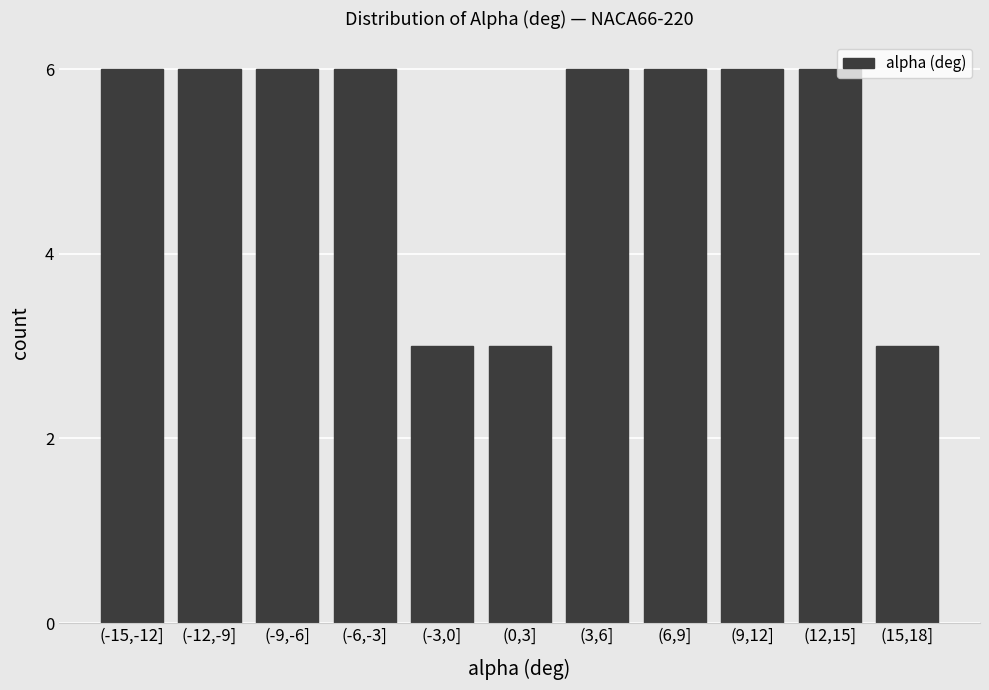

Reading left to right, extract all data points from this chart.

(-15,-12]=6	(-12,-9]=6	(-9,-6]=6	(-6,-3]=6	(-3,0]=3	(0,3]=3	(3,6]=6	(6,9]=6	(9,12]=6	(12,15]=6	(15,18]=3